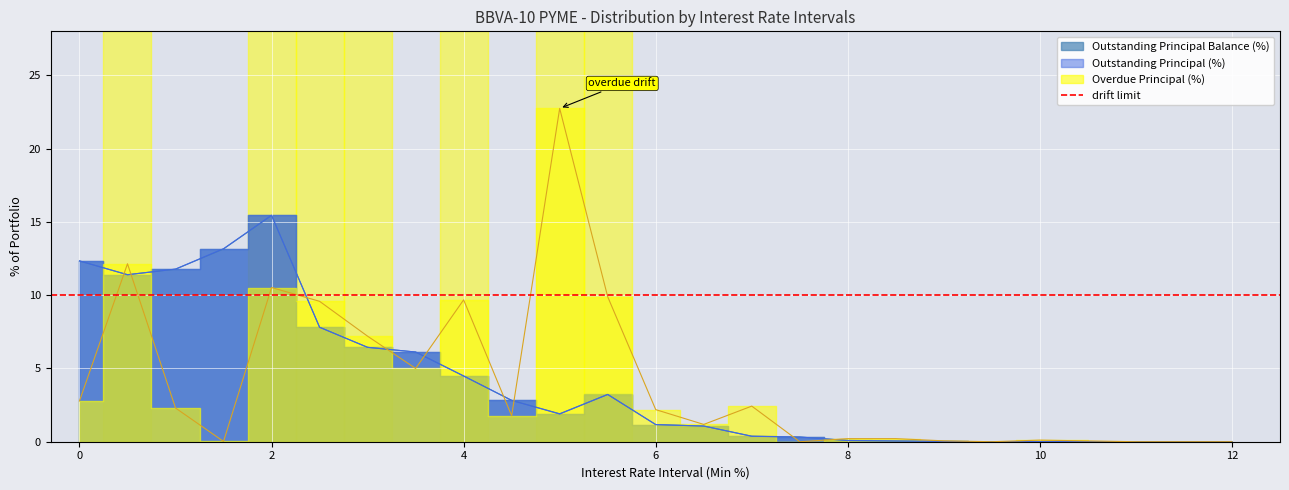

Is this an area chart (filled region under the line)?

No